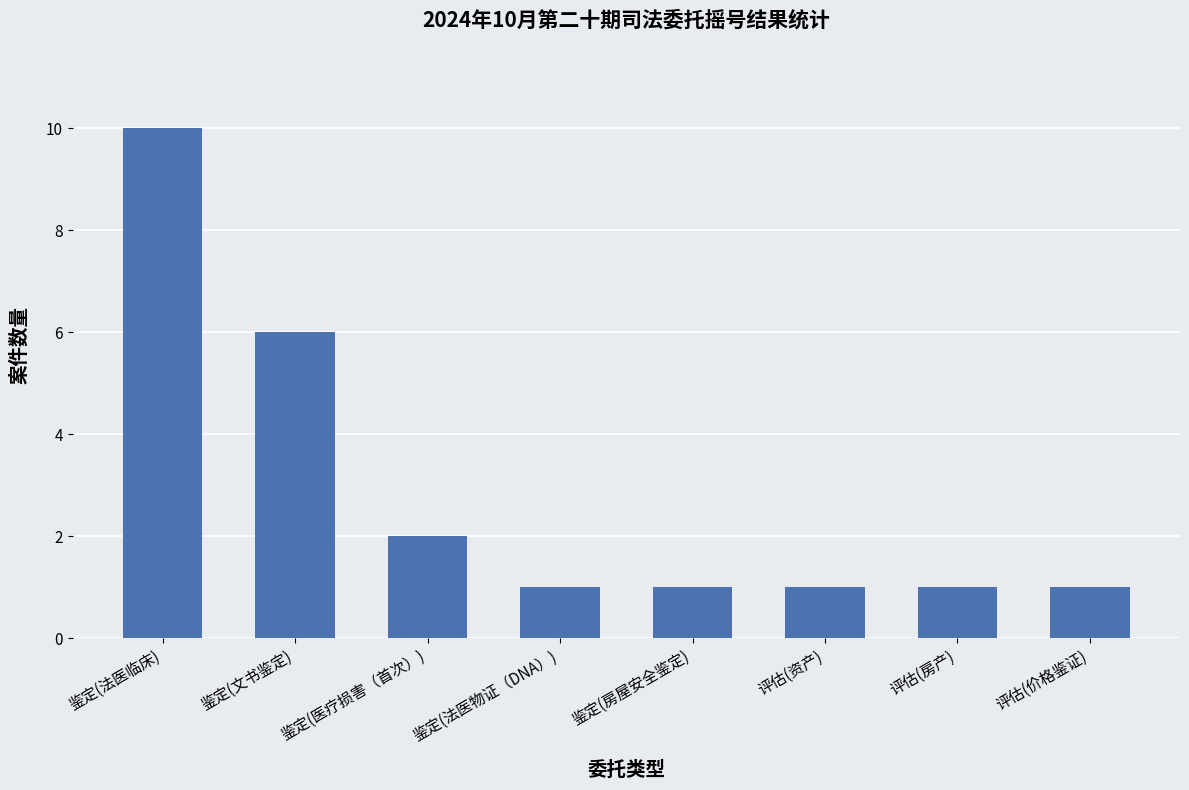

Are the bars grouped side by side (vs. stacked)?

No